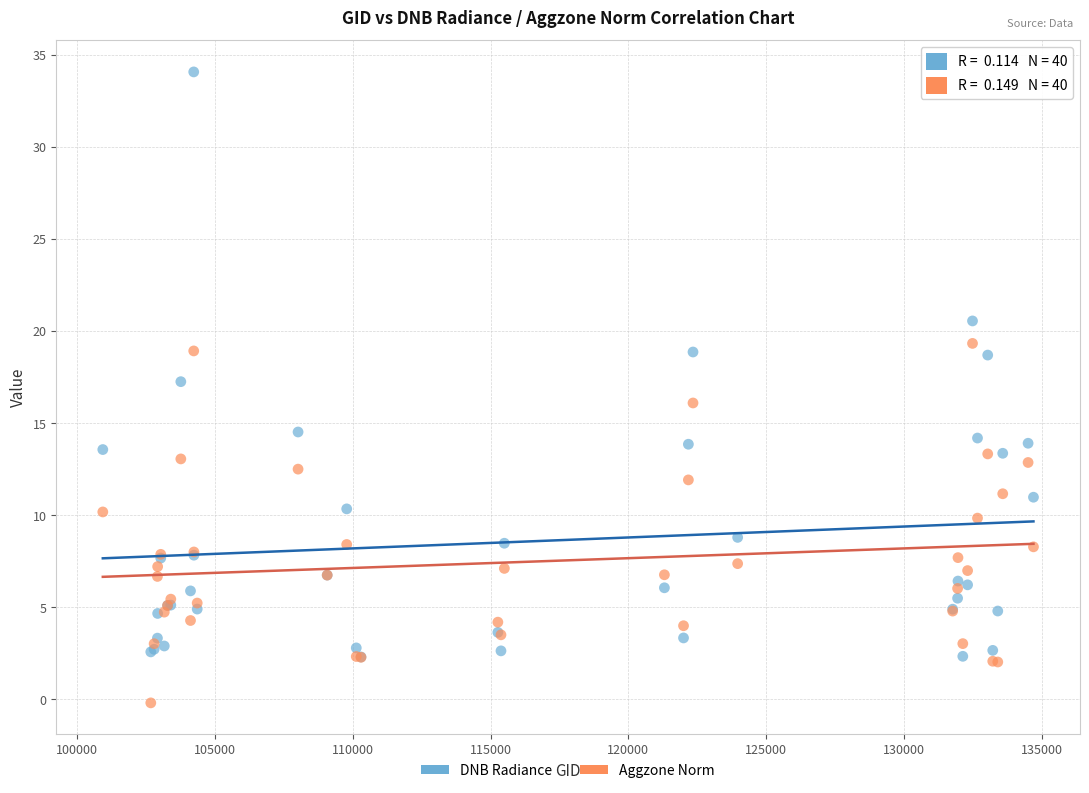

Which series contains the lowest Y value?

Aggzone Norm